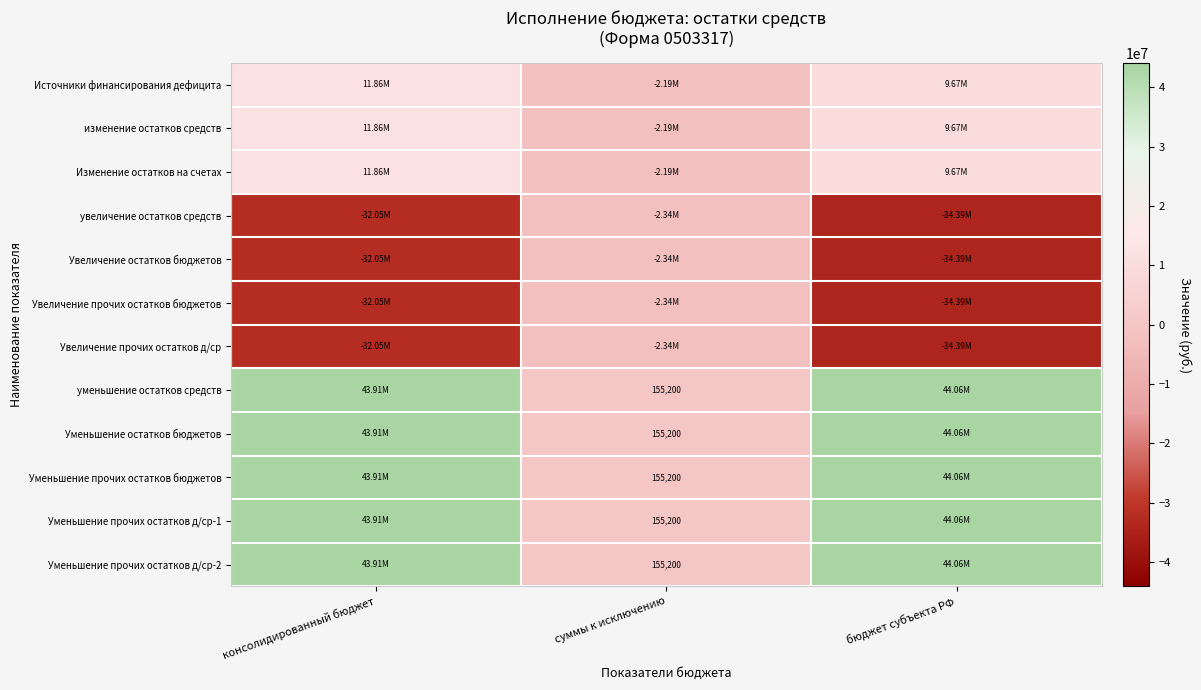

What is the average value of the Увеличение остатков бюджетов series?

-22929193.7